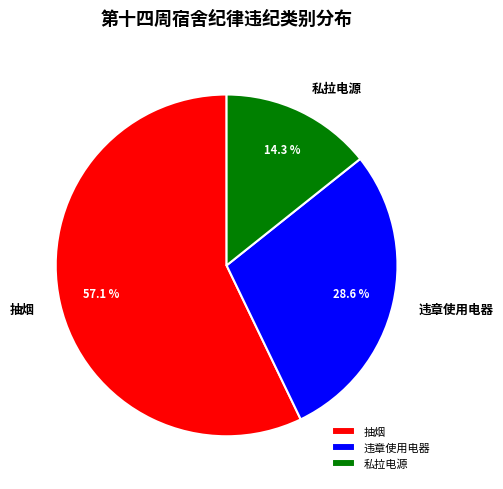

What percentage is the 违章使用电器 slice, to the nearest percent?

29%